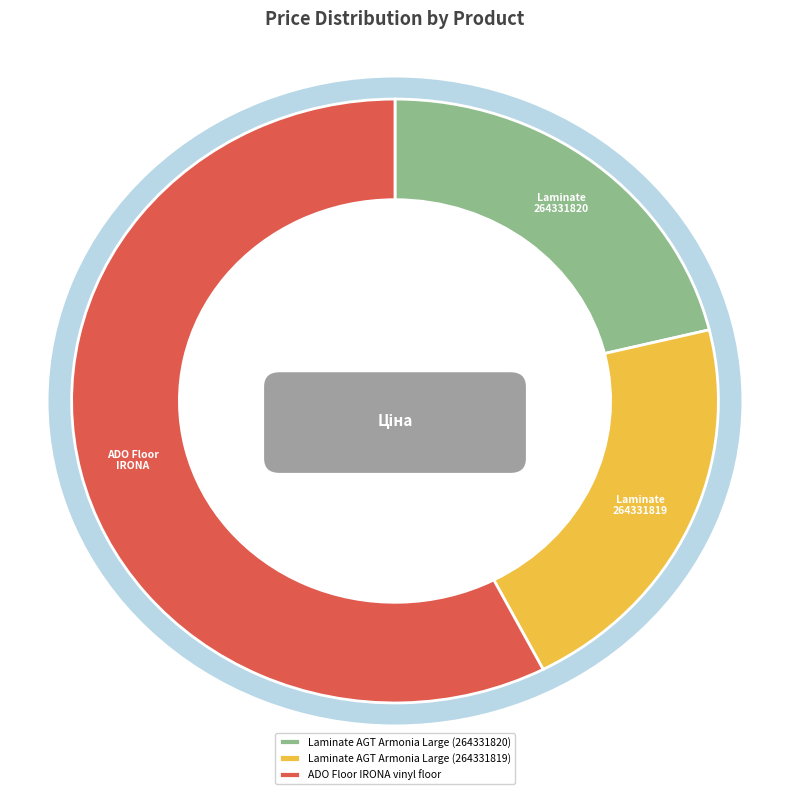

The Laminate AGT Armonia Large (264331820) slice represents 14% of the pie. True or false?

False